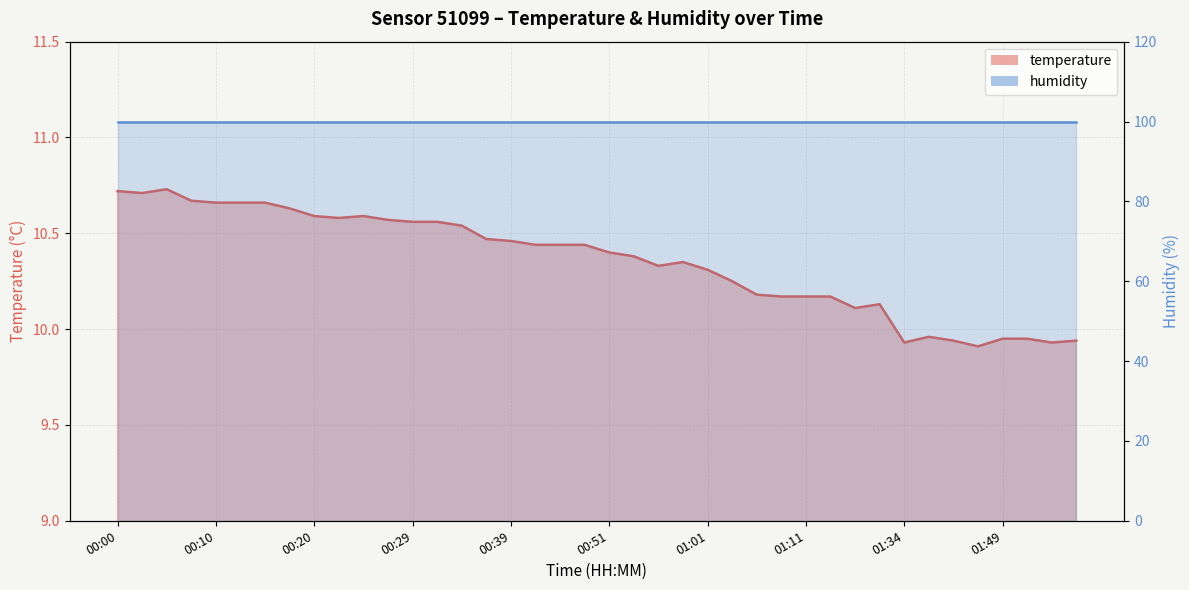

List the labels in order of value, smallest first.

01:47, 01:34, 01:54, 01:44, 01:57, 01:49, 01:52, 01:39, 01:16, 01:18, 01:09, 01:11, 01:13, 01:06, 01:04, 01:01, 00:56, 00:59, 00:54, 00:51, 00:41, 00:46, 00:49, 00:39, 00:36, 00:34, 00:29, 00:32, 00:27, 00:22, 00:20, 00:24, 00:17, 00:10, 00:12, 00:15, 00:07, 00:03, 00:00, 00:05